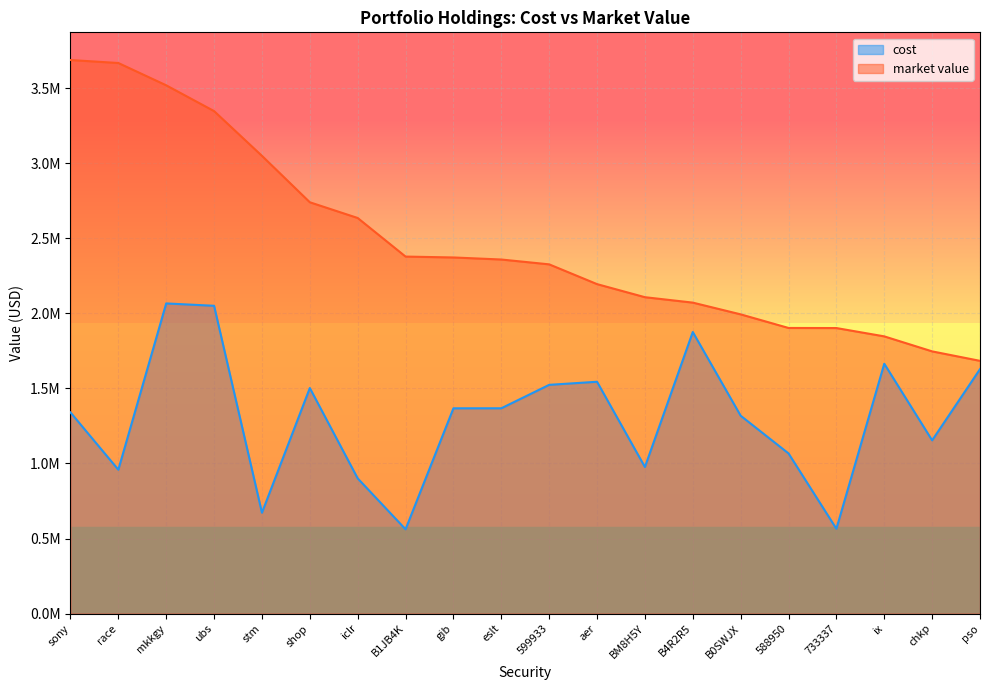

True or false: market value has a value of 454910.9 at ix.

False